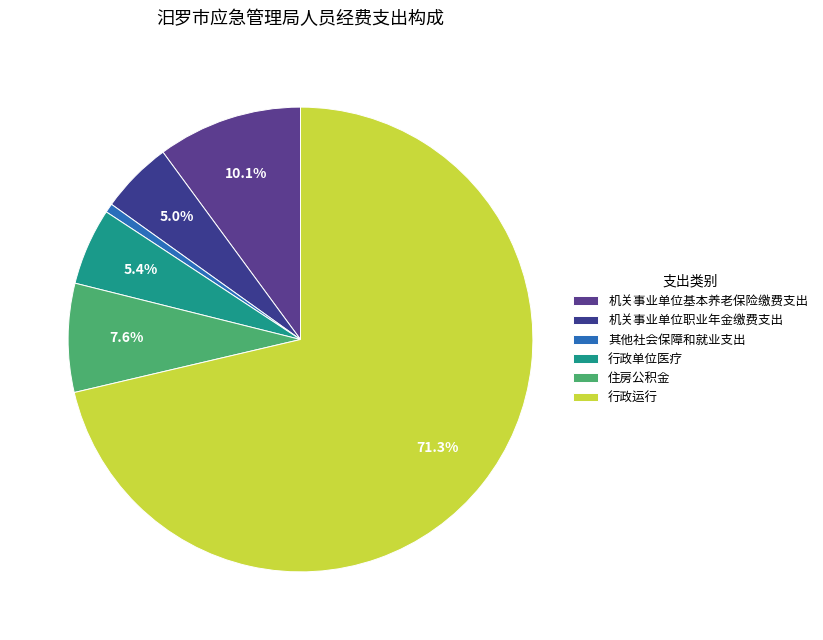

Which category has the smallest portion of the pie?

其他社会保障和就业支出